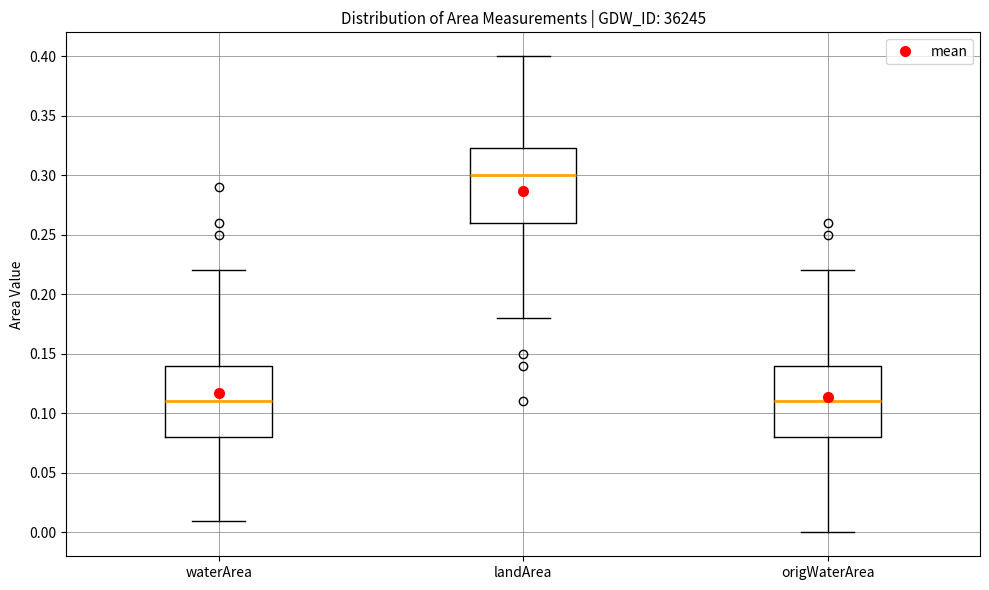

Which box has the highest median line?

landArea